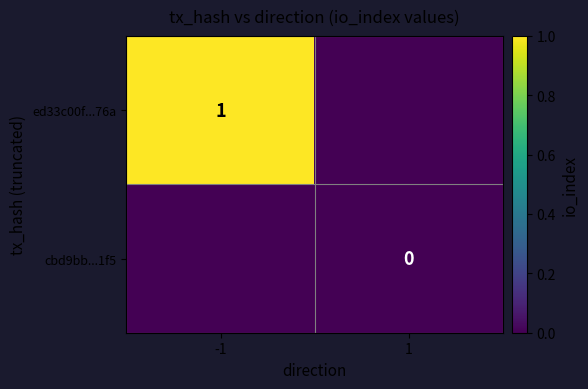

At which category does the chart reach its minimum across all series?

1